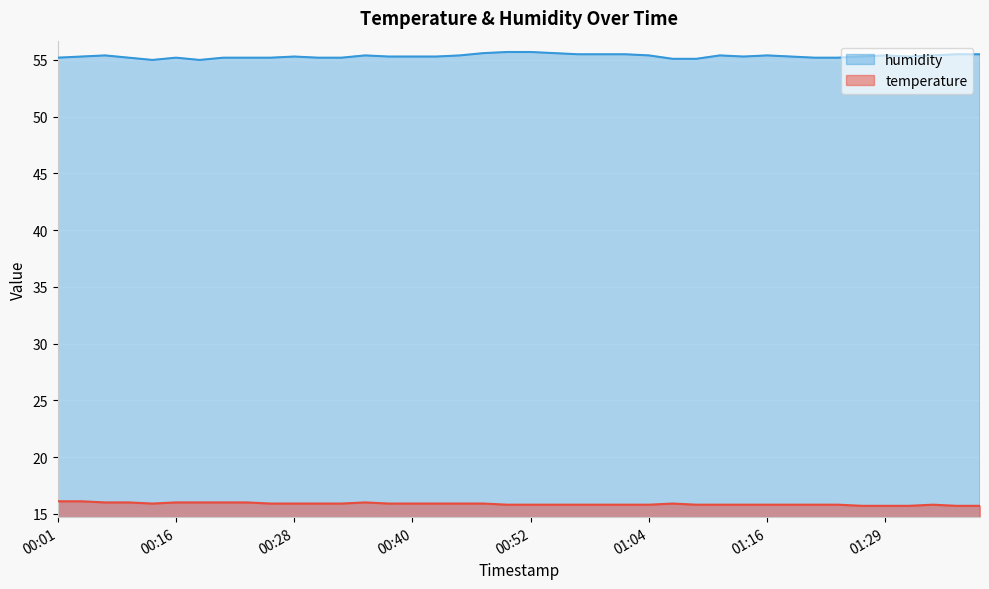

What is the maximum value for temperature?

16.1